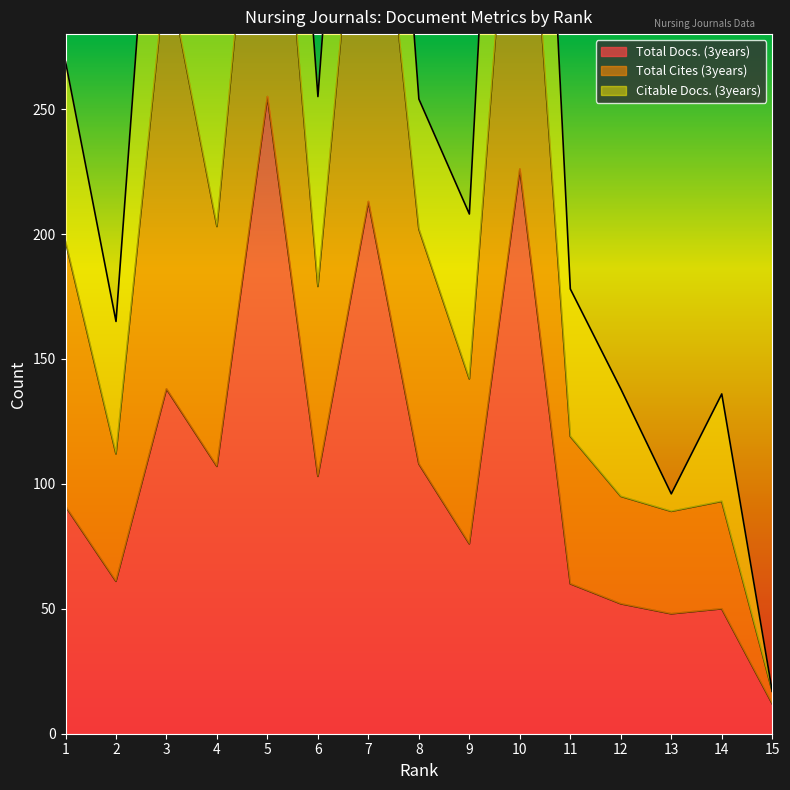

The Total Docs. (3years) series shows 186 at 8. True or false?

False